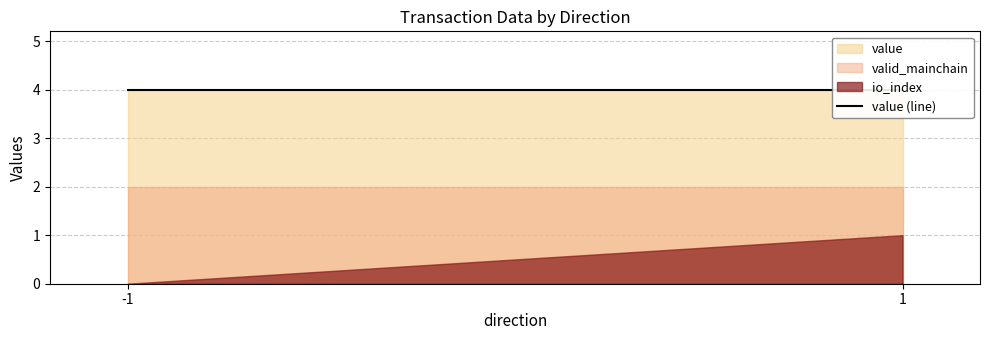

Which series has the largest total across all categories?

value